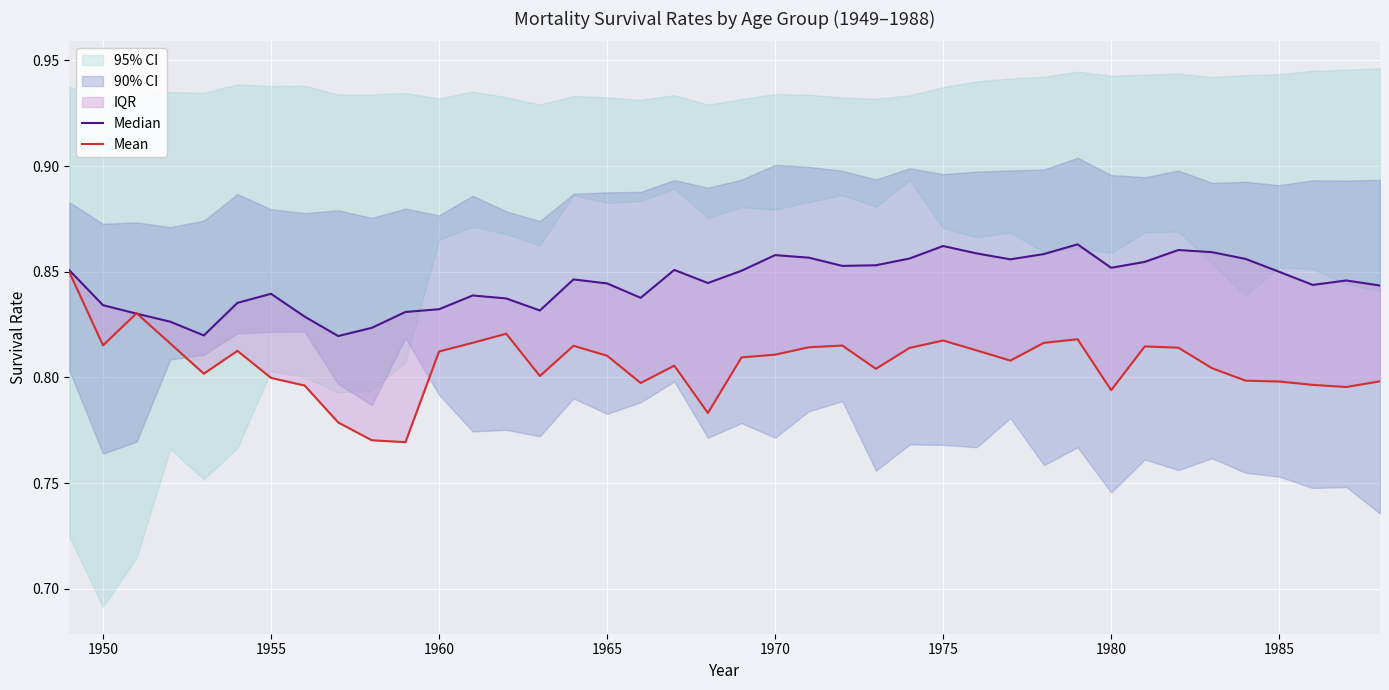

Rank the series by their maximum value, from lowest to highest.

Mean, Median